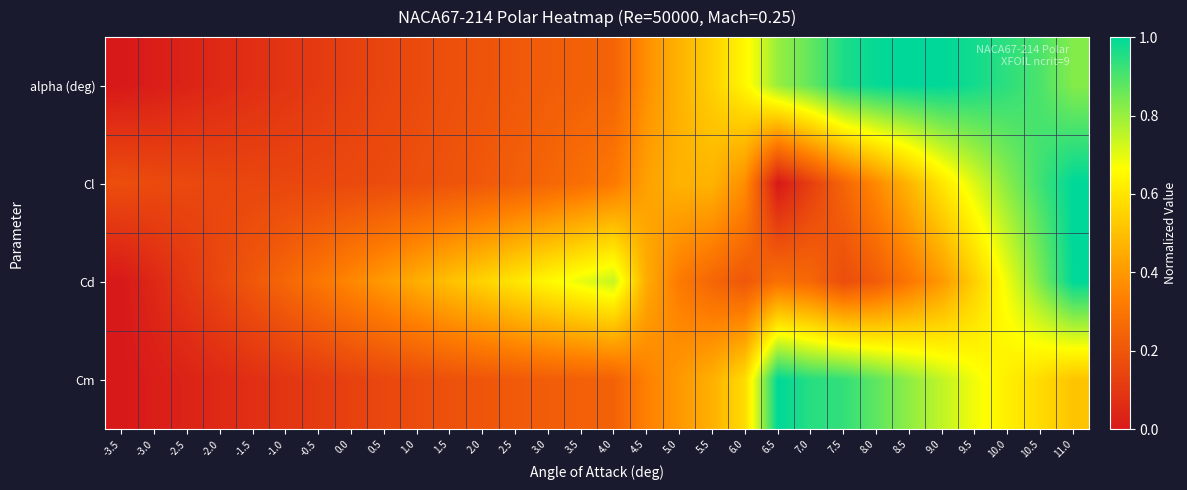

Which label corresponds to the smallest value in the chart?

-3.5